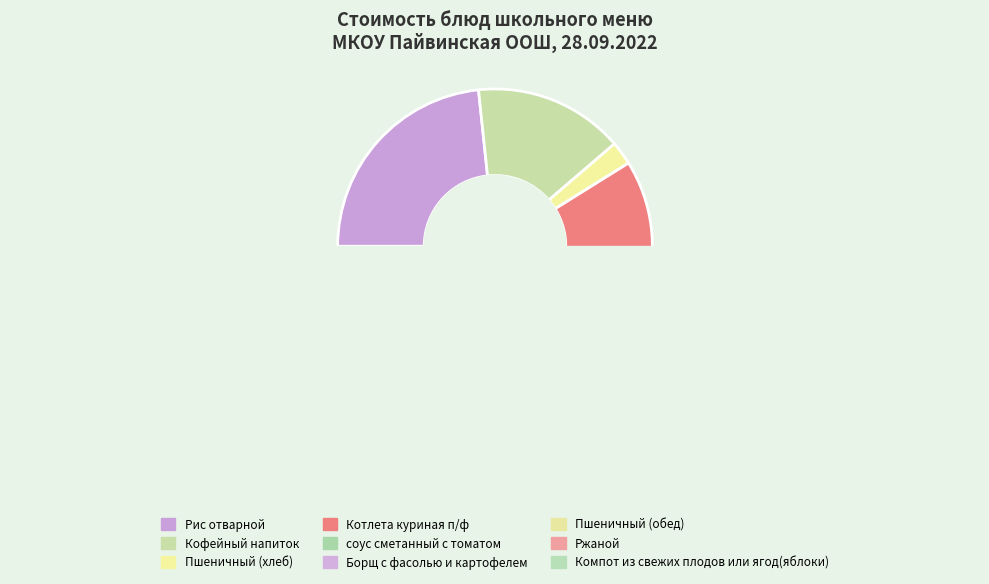

Is there a majority slice in this chart?

No